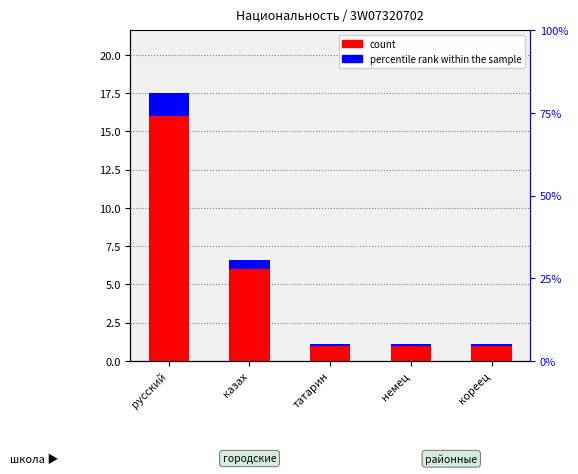

What value does the data have at казах, to the nearest 10?

10